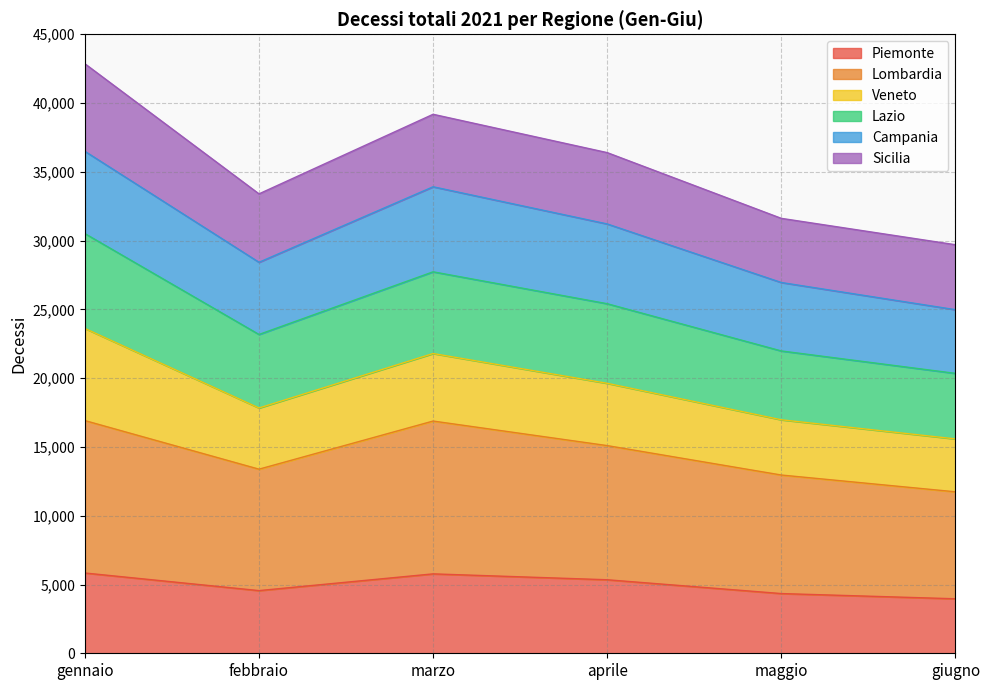

What is the lowest value of the Piemonte series?

3962